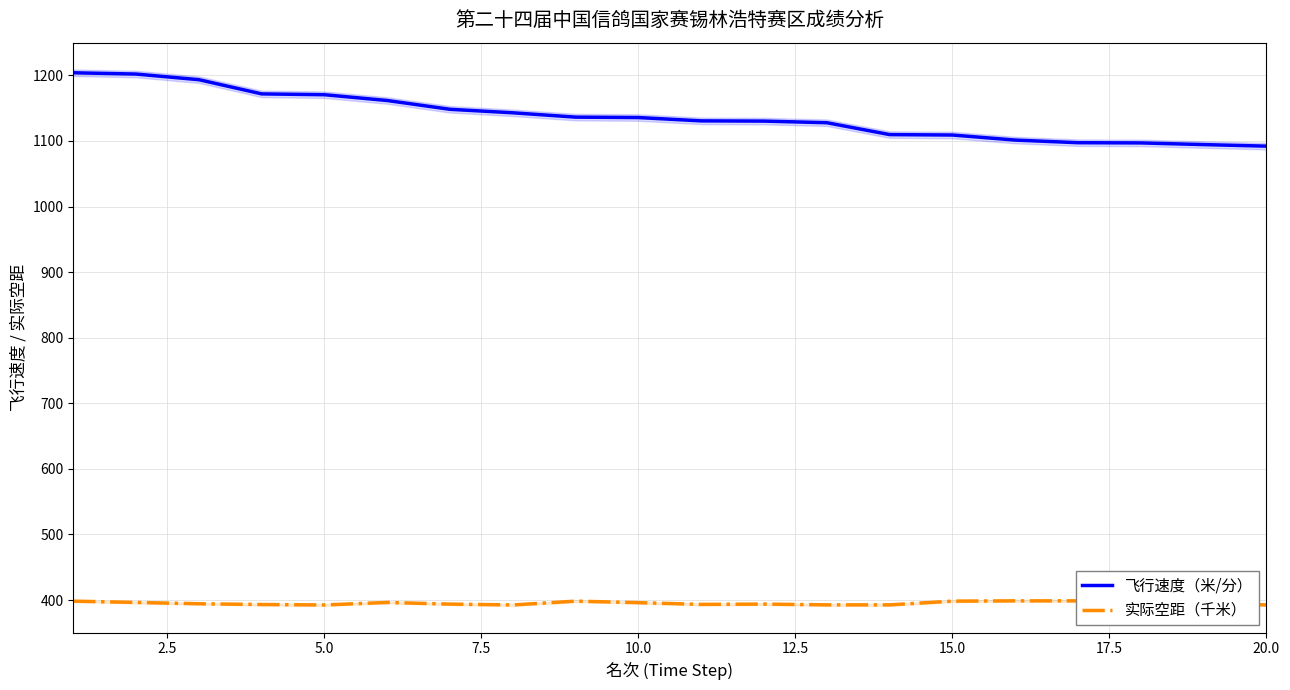

Reading left to right, what are all the values shown in this chart?

飞行速度（米/分）: 1204.0	1202.1	1193.5	1171.8	1170.5	1161.7	1148.3	1143.0	1136.4	1135.7	1130.7	1130.3	1127.8	1109.7	1109.1	1101.4	1097.4	1097.1	1094.5	1092.1
实际空距（千米）: 398.4	396.4	394.4	393.2	392.6	396.4	393.9	392.6	398.4	396.1	393.4	393.9	392.7	392.7	398.4	398.8	398.8	393.4	396.1	392.6